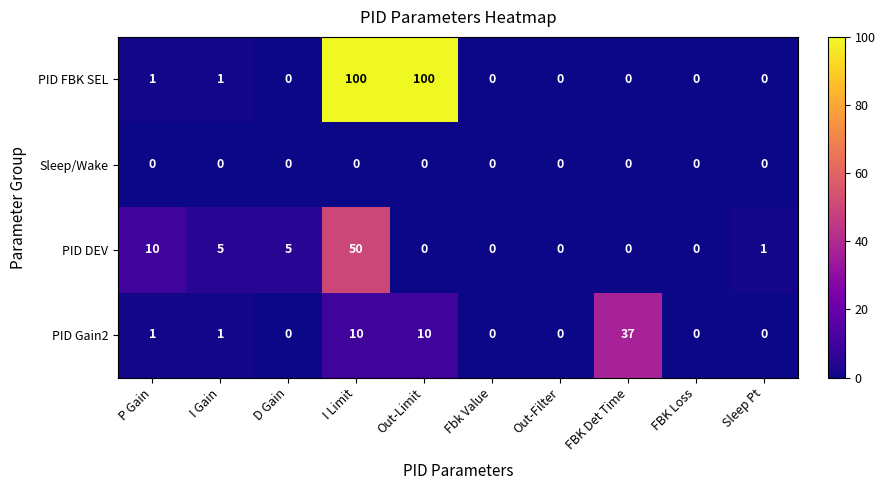

What is the average value of the PID FBK SEL series?

20